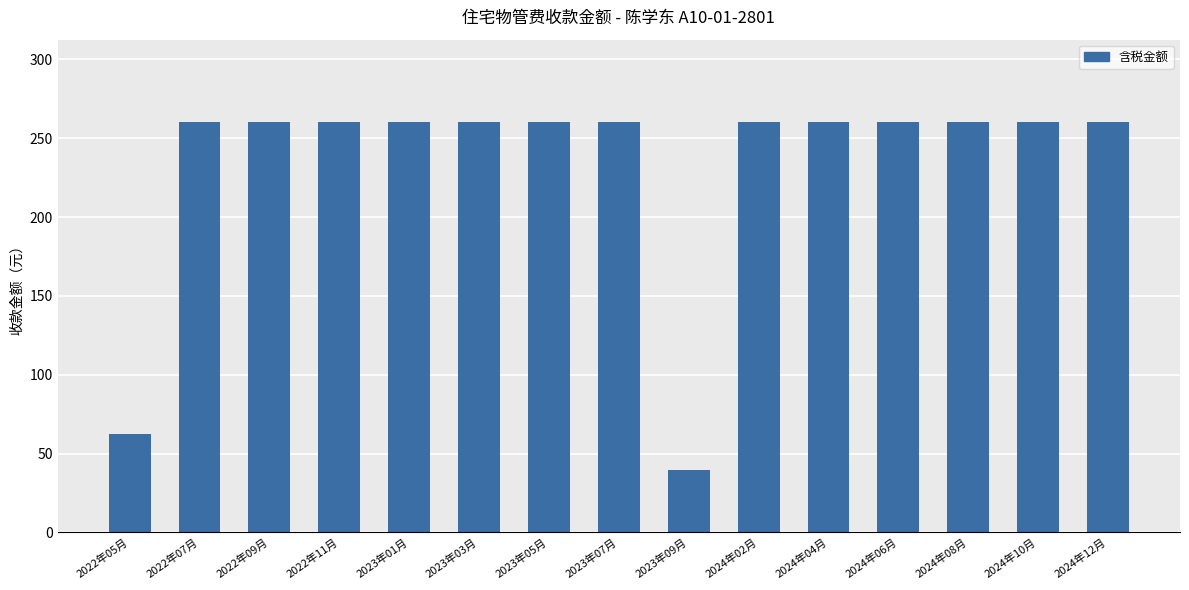

Where is the data nearest to the value 150?

2022年05月